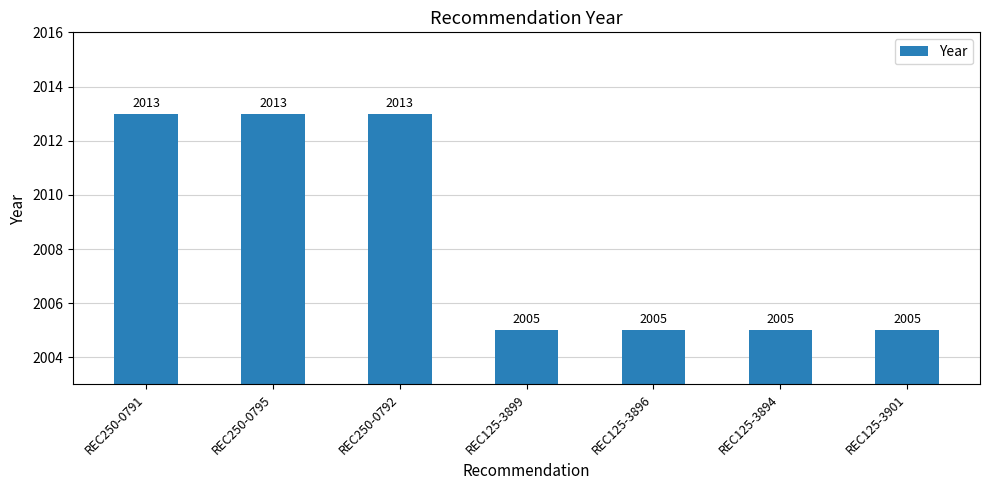

What is the value of the 5th bar from the left?

2005